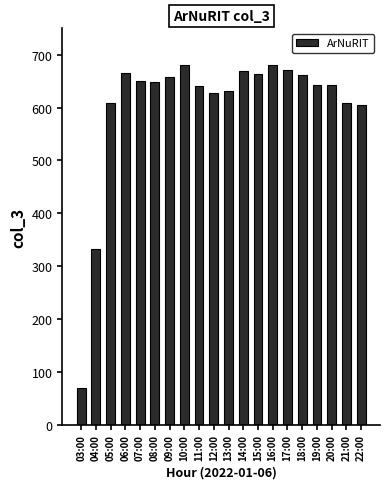

True or false: the data shows 643 at 20:00.

True